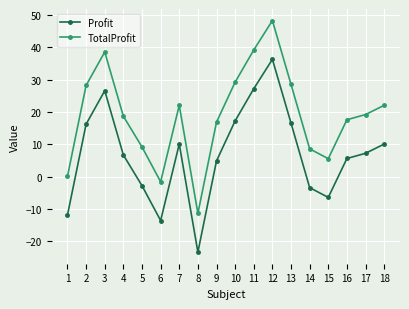

True or false: Profit and TotalProfit cross at least once.

False